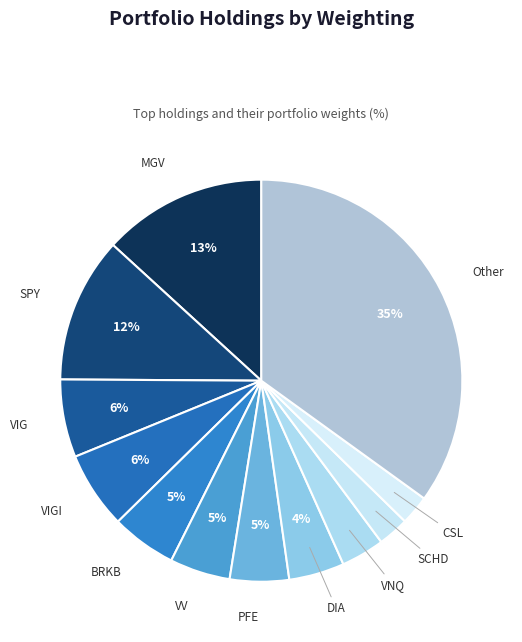

How many slices are in this pie chart?

12